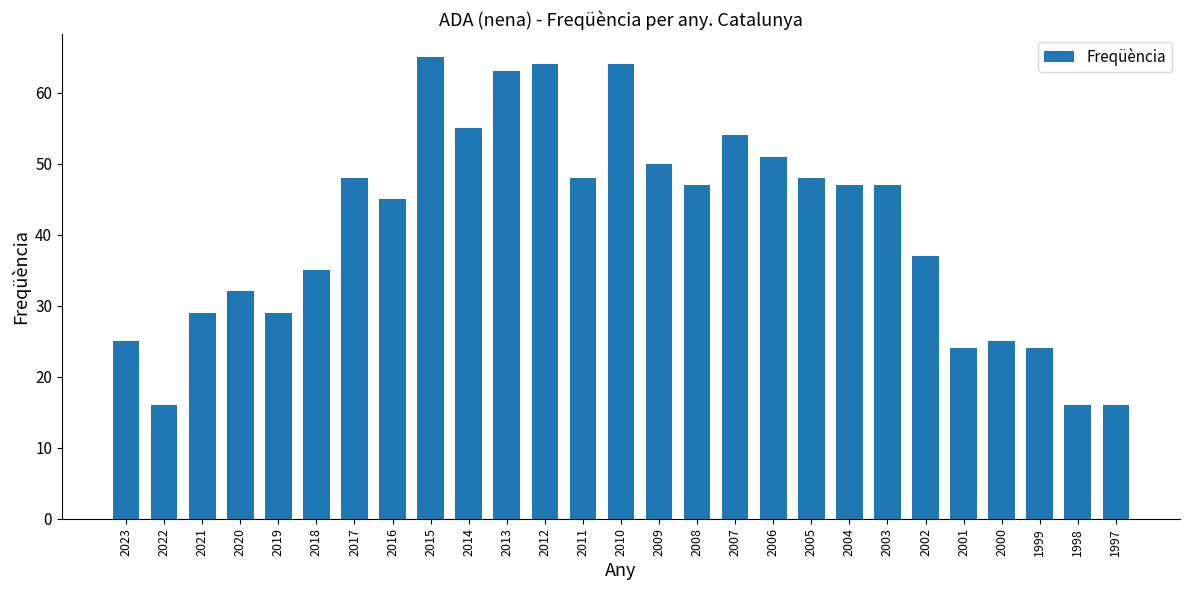

Which category has the highest value across all series?

2015